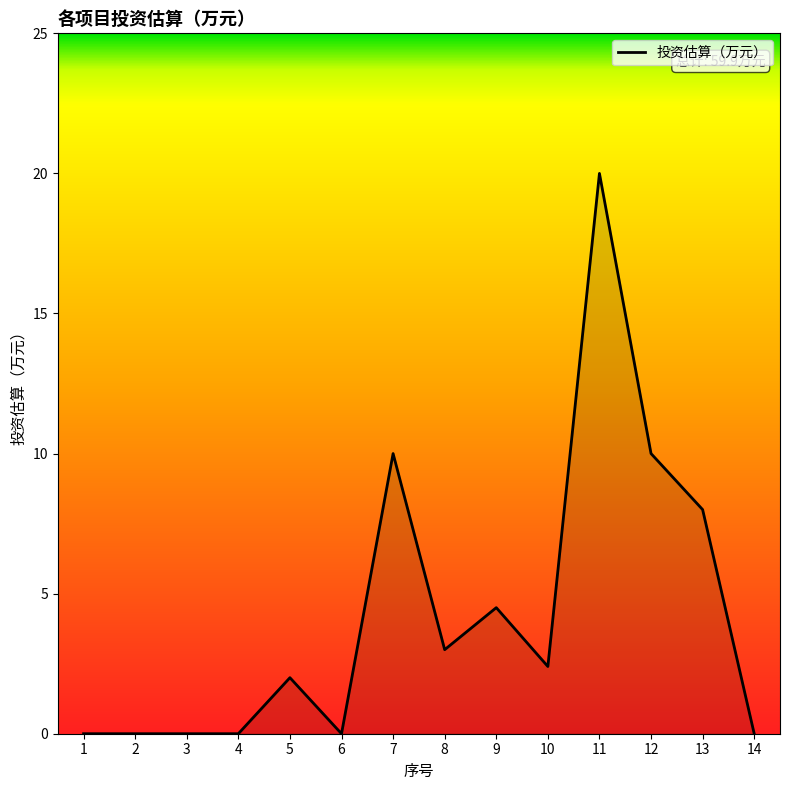

What is the maximum value shown in the chart?

20.0